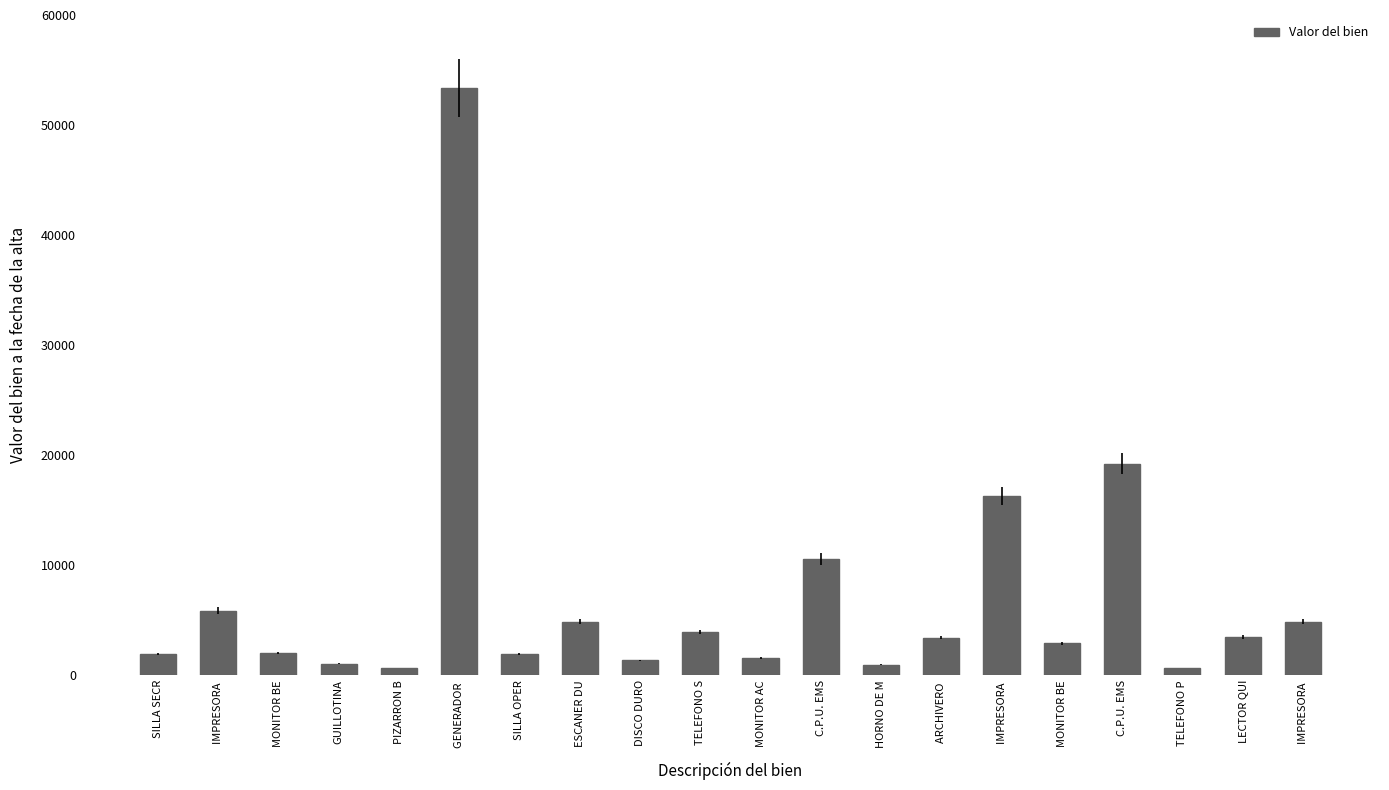

The value at ESCANER DU is 4872.0. True or false?

True